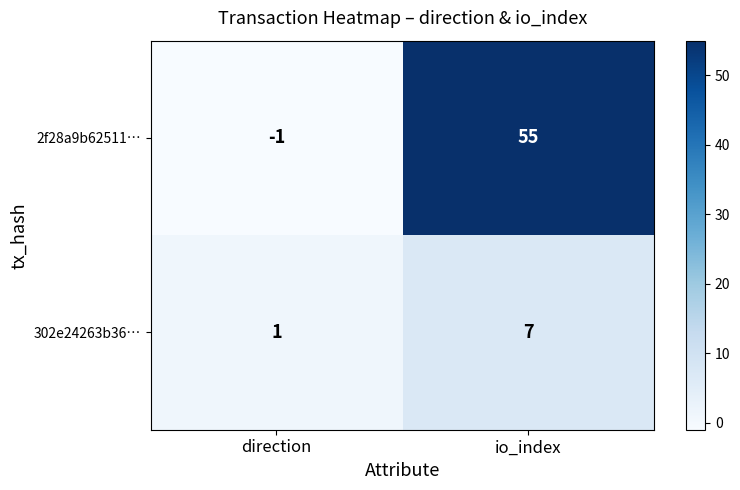

What is the difference between the maximum and minimum values in the 2f28a9b62511… series?

56